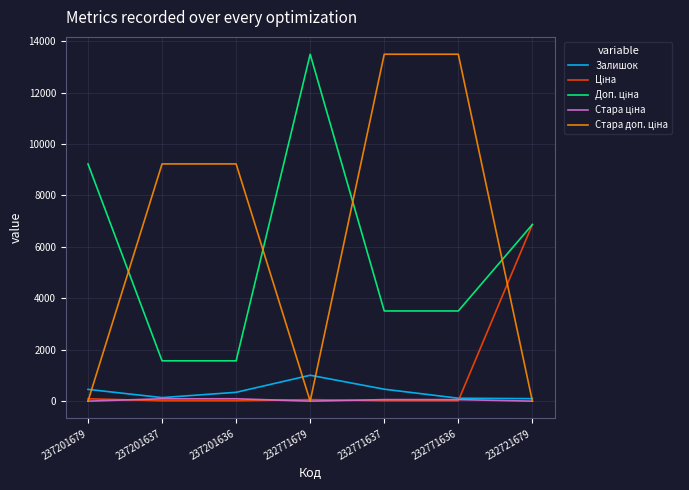

Which category has the highest value in the Залишок series?

232771679